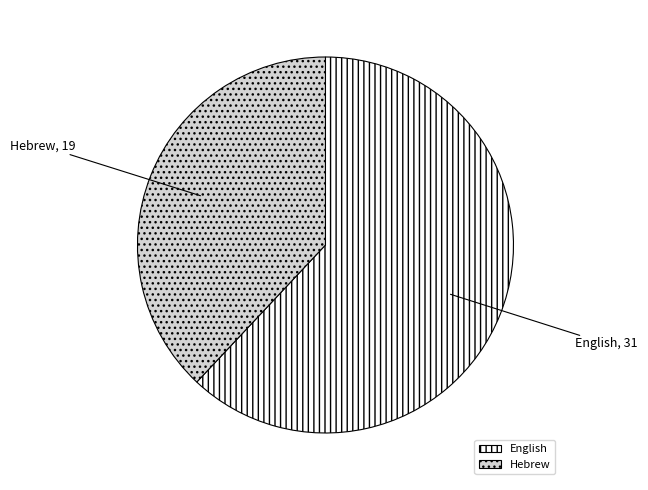

Is it true that Hebrew is 38% of the pie?

True